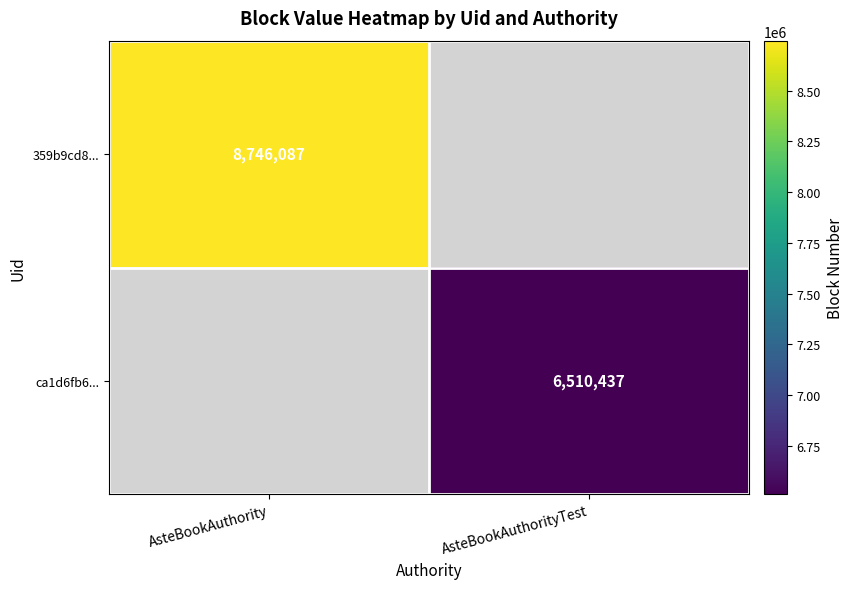

The 359b9cd8... series shows 8746087 at AsteBookAuthority. True or false?

True